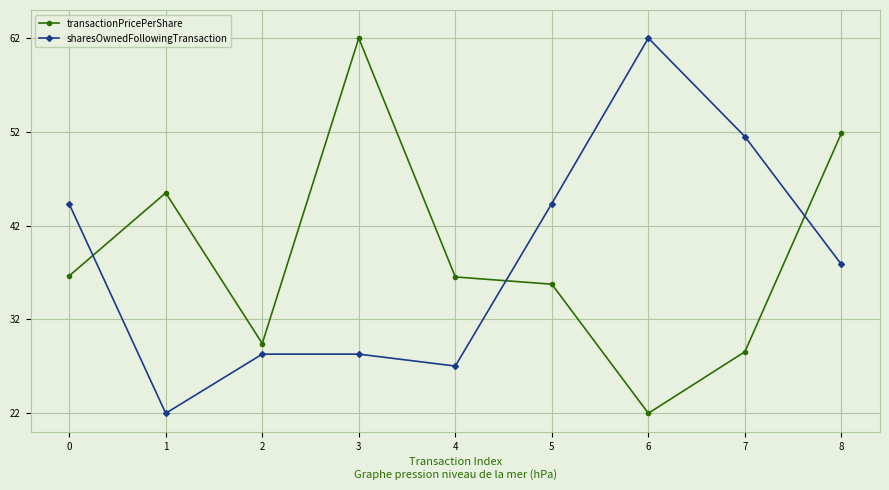

At 4, list the series in order from largest to smallest.

transactionPricePerShare, sharesOwnedFollowingTransaction